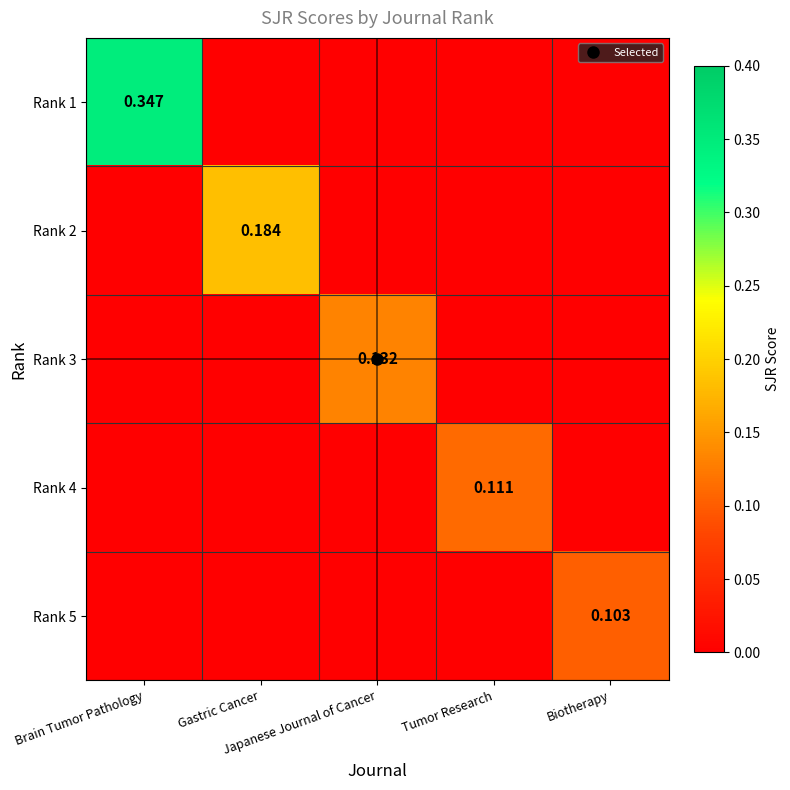

Which series changed the most between Brain Tumor Pathology and Gastric Cancer?

Rank 1